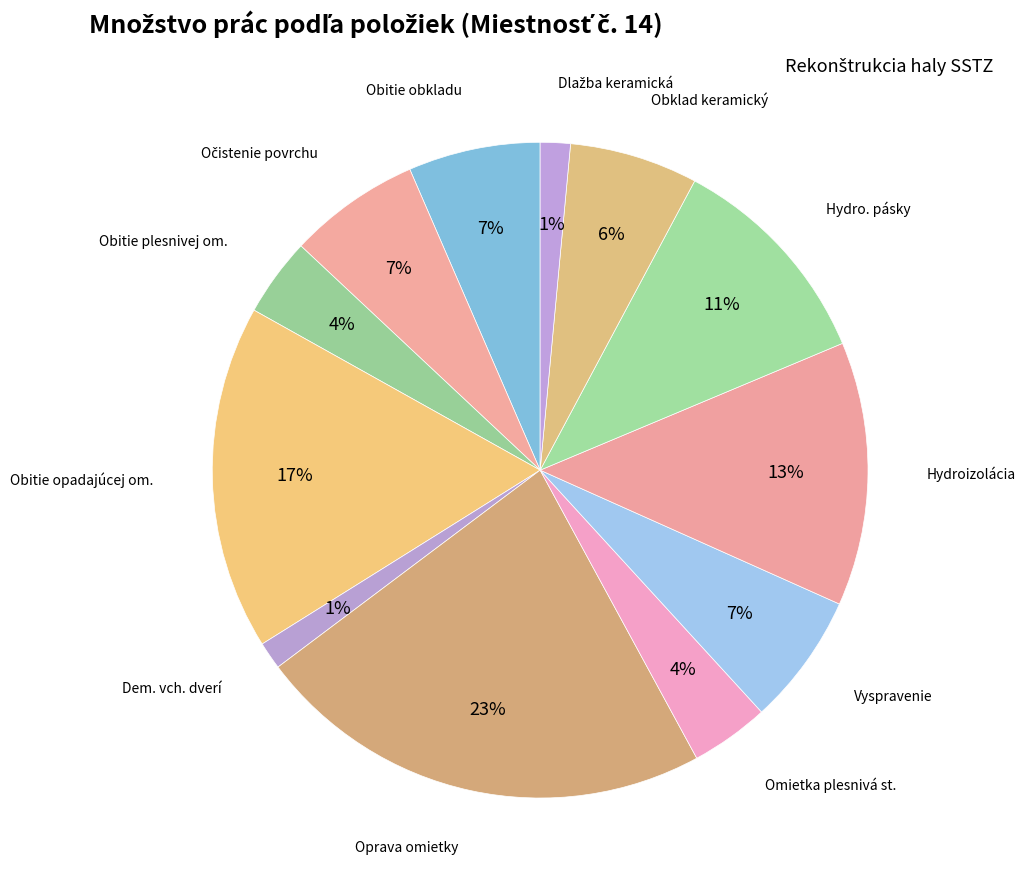

The Obklad keramický slice represents 6% of the pie. True or false?

True